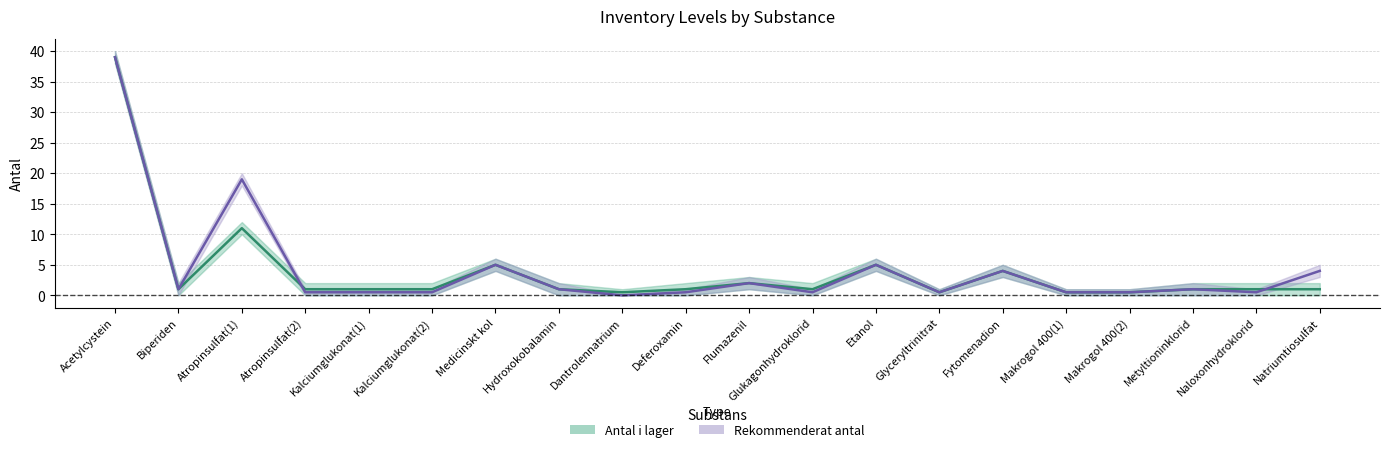

How many values in the Antal i lager (mid) series are below 1?

4